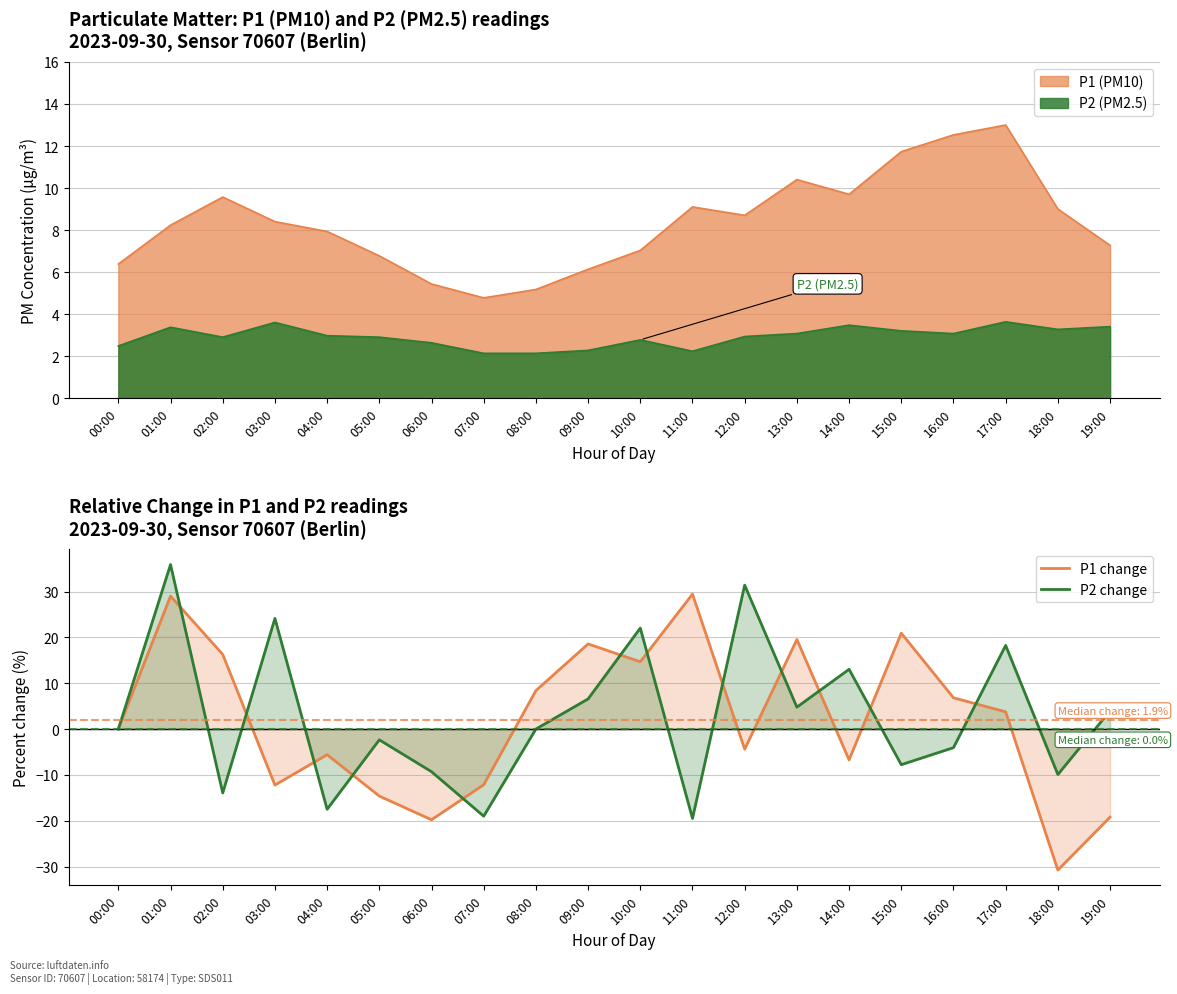

Where do P2 change and P1 change first cross each other?

01:00 and 02:00